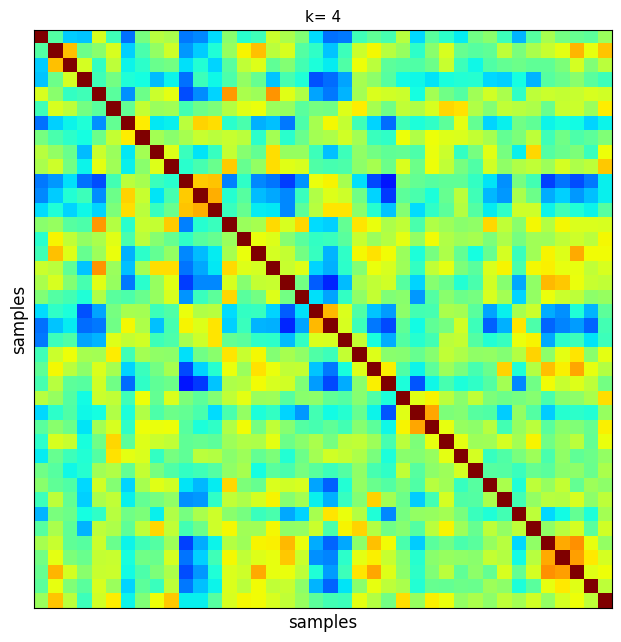

At how many categories does at least one series exceed 0?

40